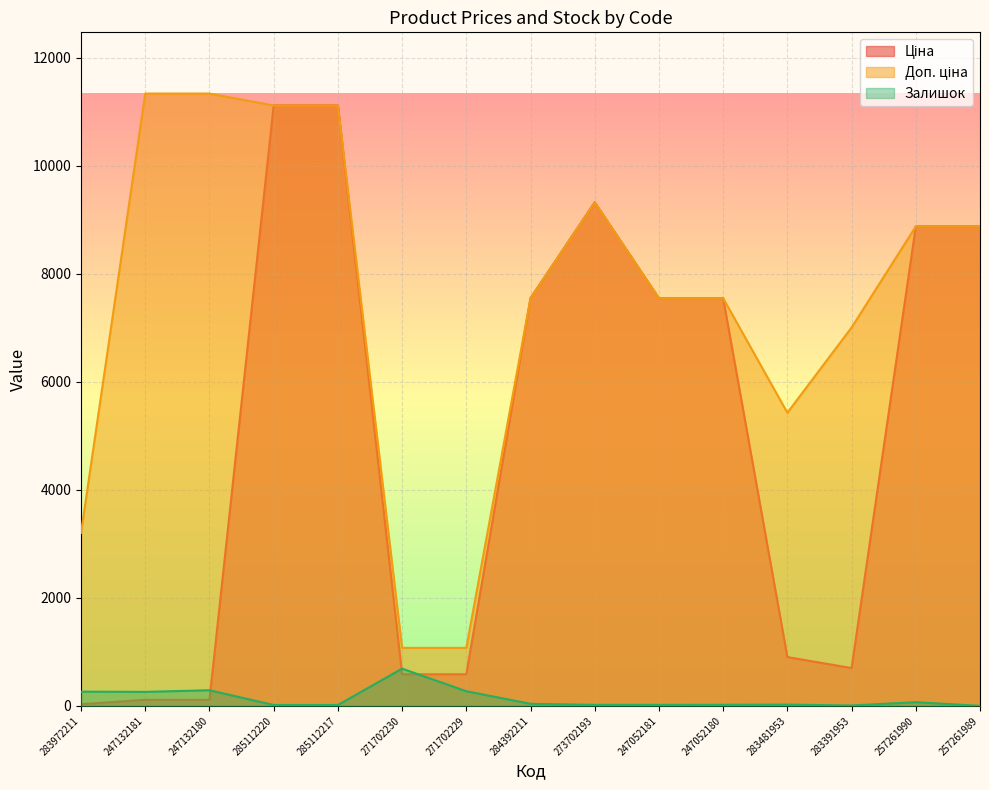

Read the Ціна value at 257261990.

8874.6